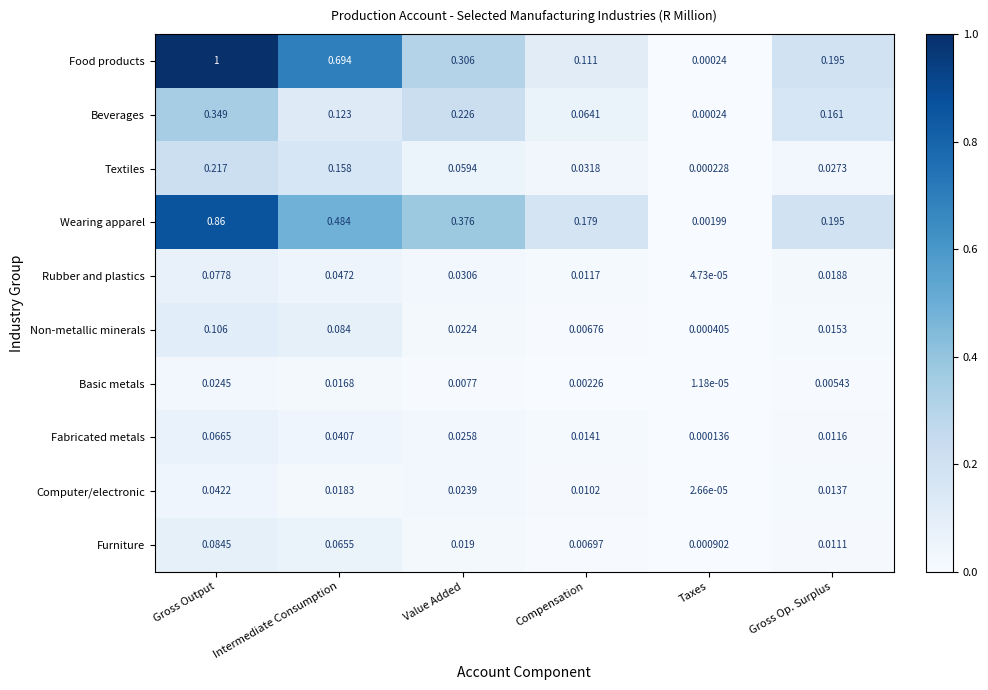

Rank the series at Gross Output from lowest to highest value.

Basic metals, Computer/electronic, Fabricated metals, Rubber and plastics, Furniture, Non-metallic minerals, Textiles, Beverages, Wearing apparel, Food products